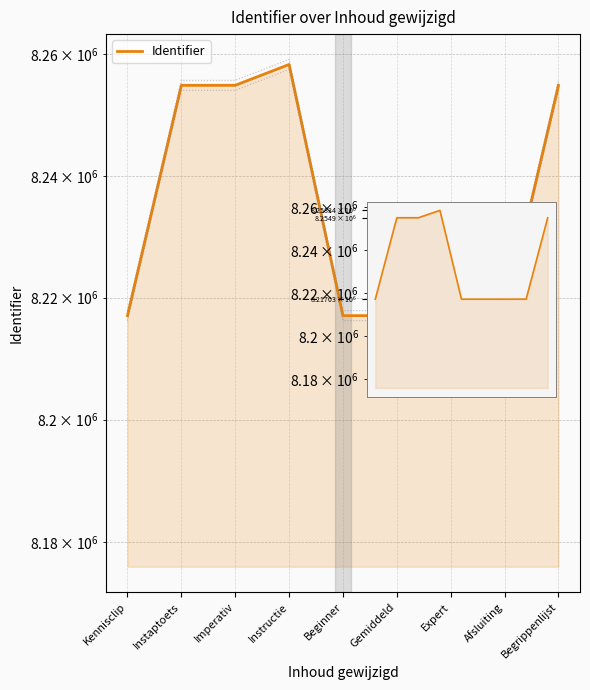

Which has a higher value, Imperativ or Kennisclip?

Imperativ